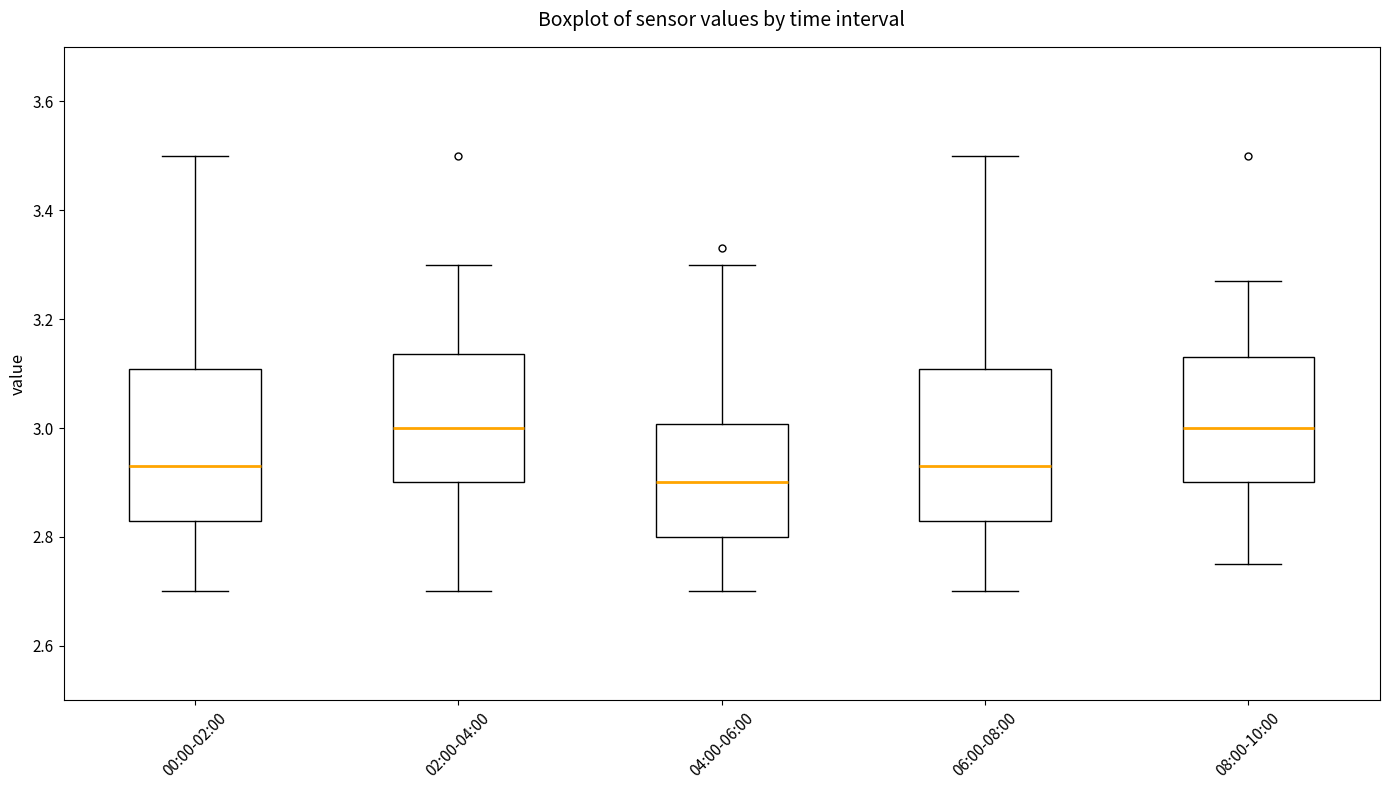

Reading left to right, read every box against the y-axis: the position of its median line, the range the box covers, and the ends of its whiskers. The values are not printed on the chart, so give them approximately, as read against the axis.

00:00-02:00: median 2.94, box 2.84 to 3.10, whiskers 2.70 to 3.50
02:00-04:00: median 3.00, box 2.90 to 3.14, whiskers 2.70 to 3.30
04:00-06:00: median 2.90, box 2.80 to 3.00, whiskers 2.70 to 3.30
06:00-08:00: median 2.94, box 2.84 to 3.10, whiskers 2.70 to 3.50
08:00-10:00: median 3.00, box 2.90 to 3.14, whiskers 2.76 to 3.28